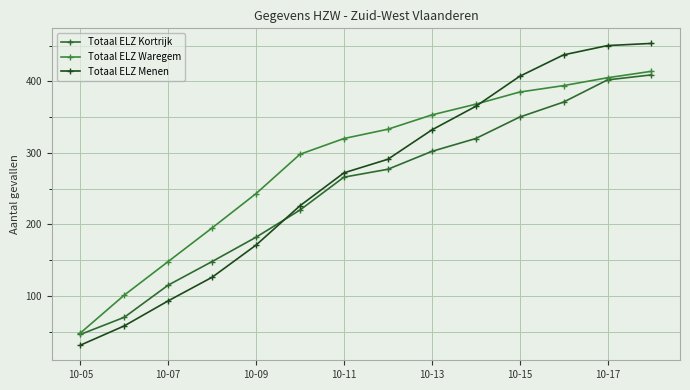

True or false: Totaal ELZ Menen has more than 0 points higher than both neighbors.

False